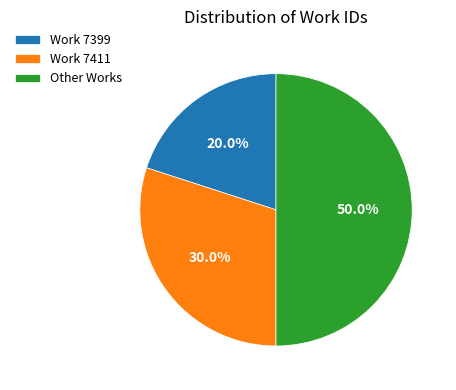

Does Work 7411 account for over 50% of the chart?

No